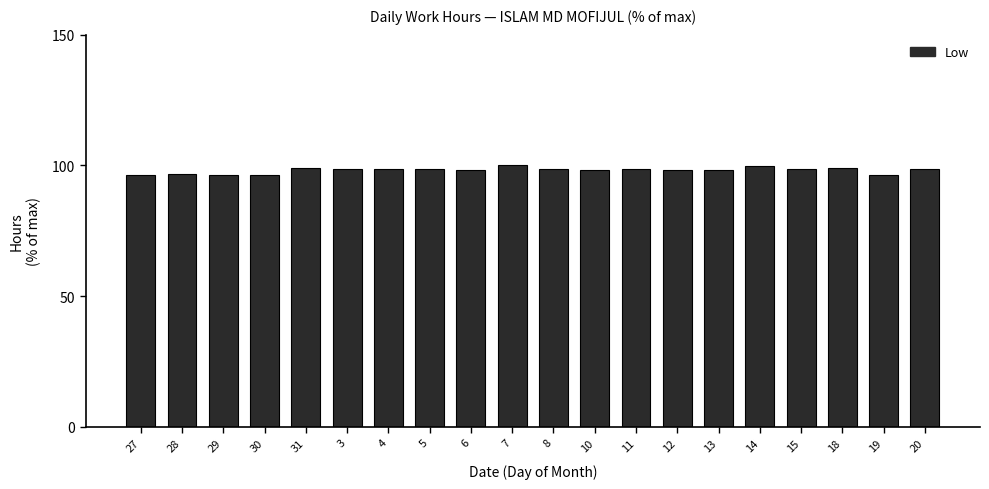

What is the difference between the maximum and minimum values?

3.7